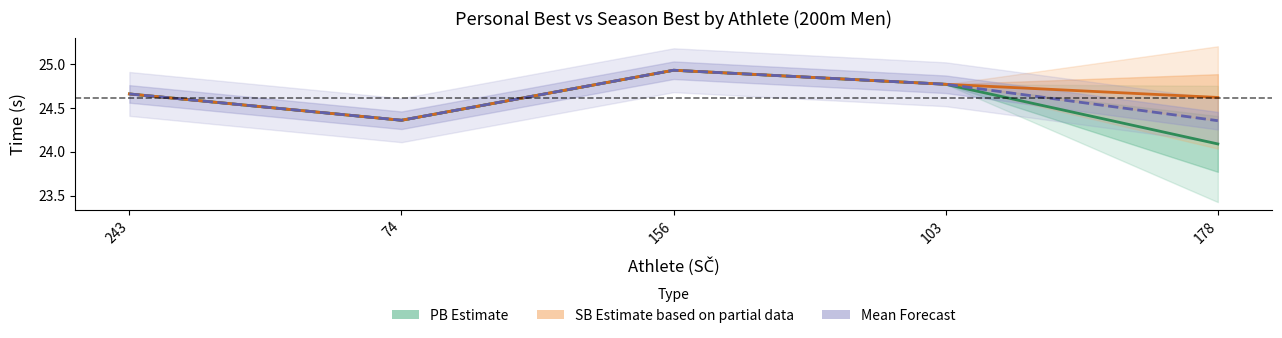

How many interior local peaks does the Mean (Forecast) series have?

1